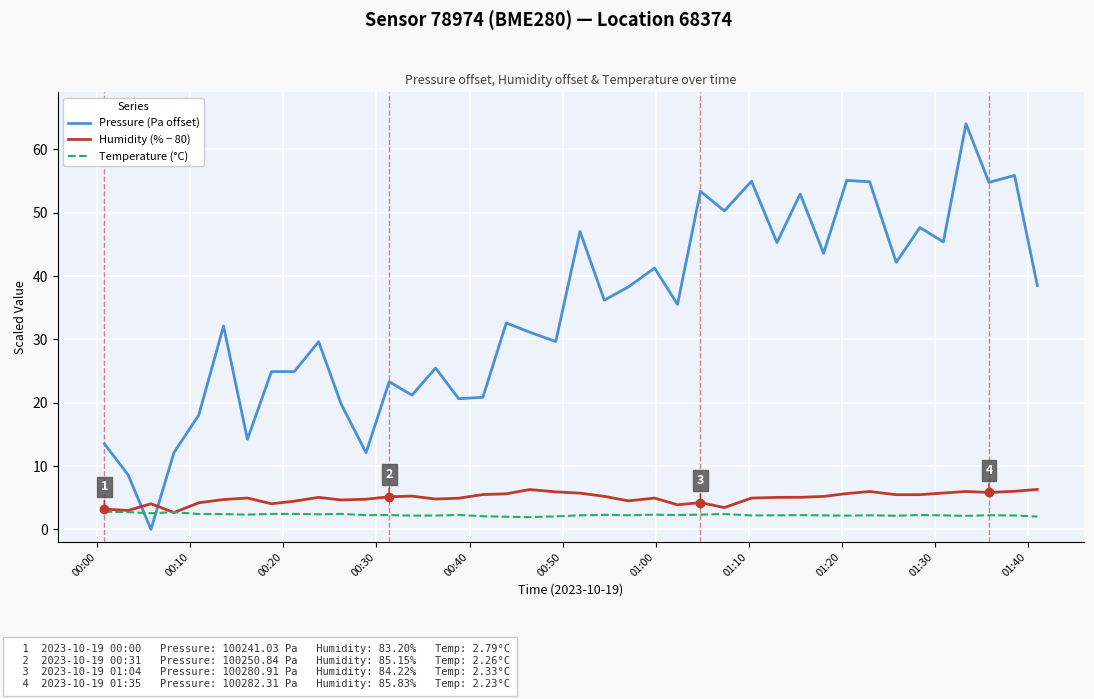

Which series has the widest spread of values?

Pressure (Pa offset)